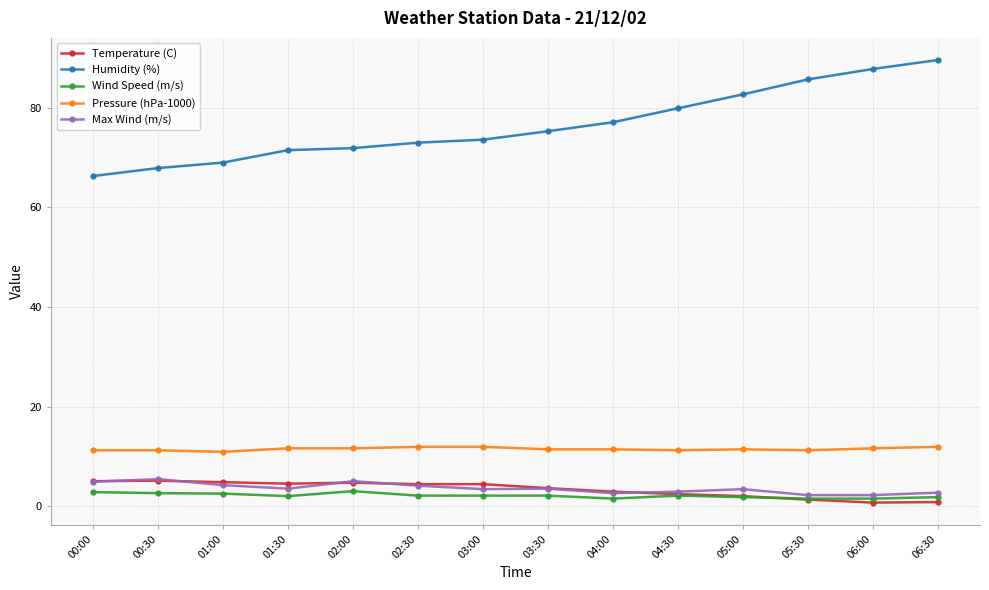

Which series has the widest spread of values?

Humidity (%)